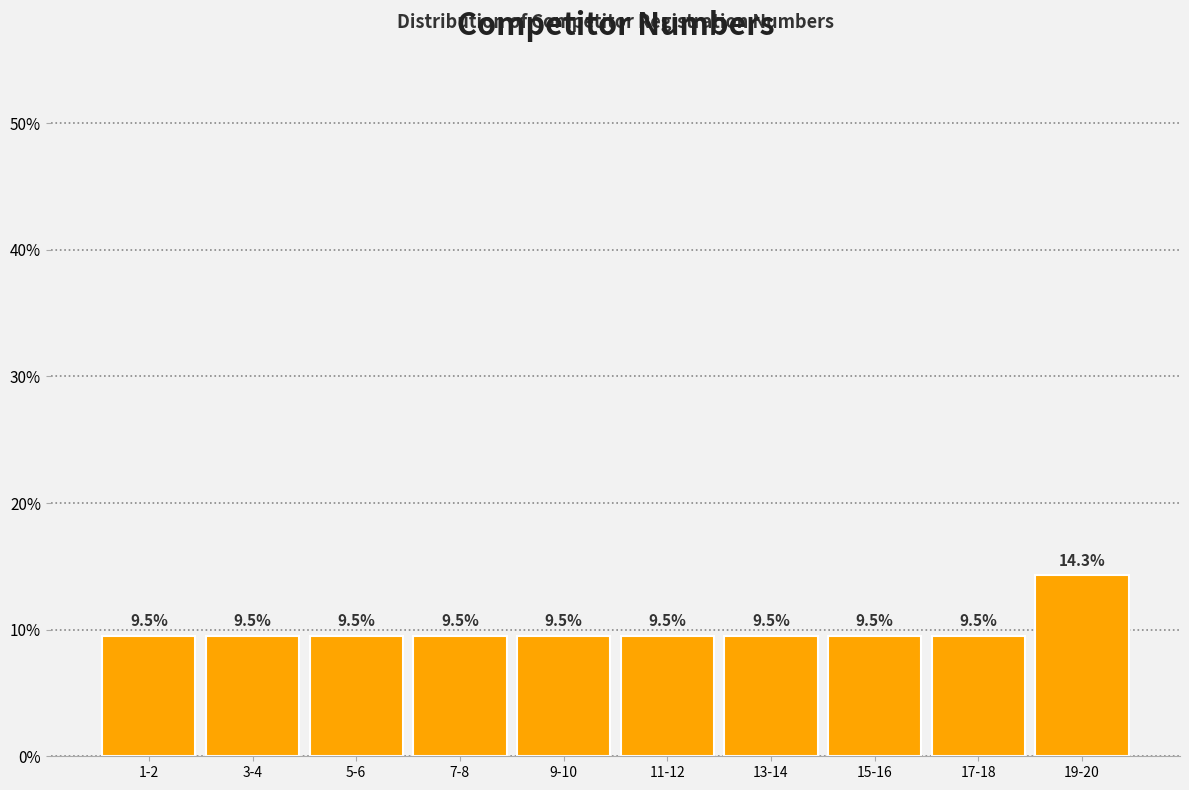

Reading right to left, extract all data points from this chart.

14.3	9.5	9.5	9.5	9.5	9.5	9.5	9.5	9.5	9.5